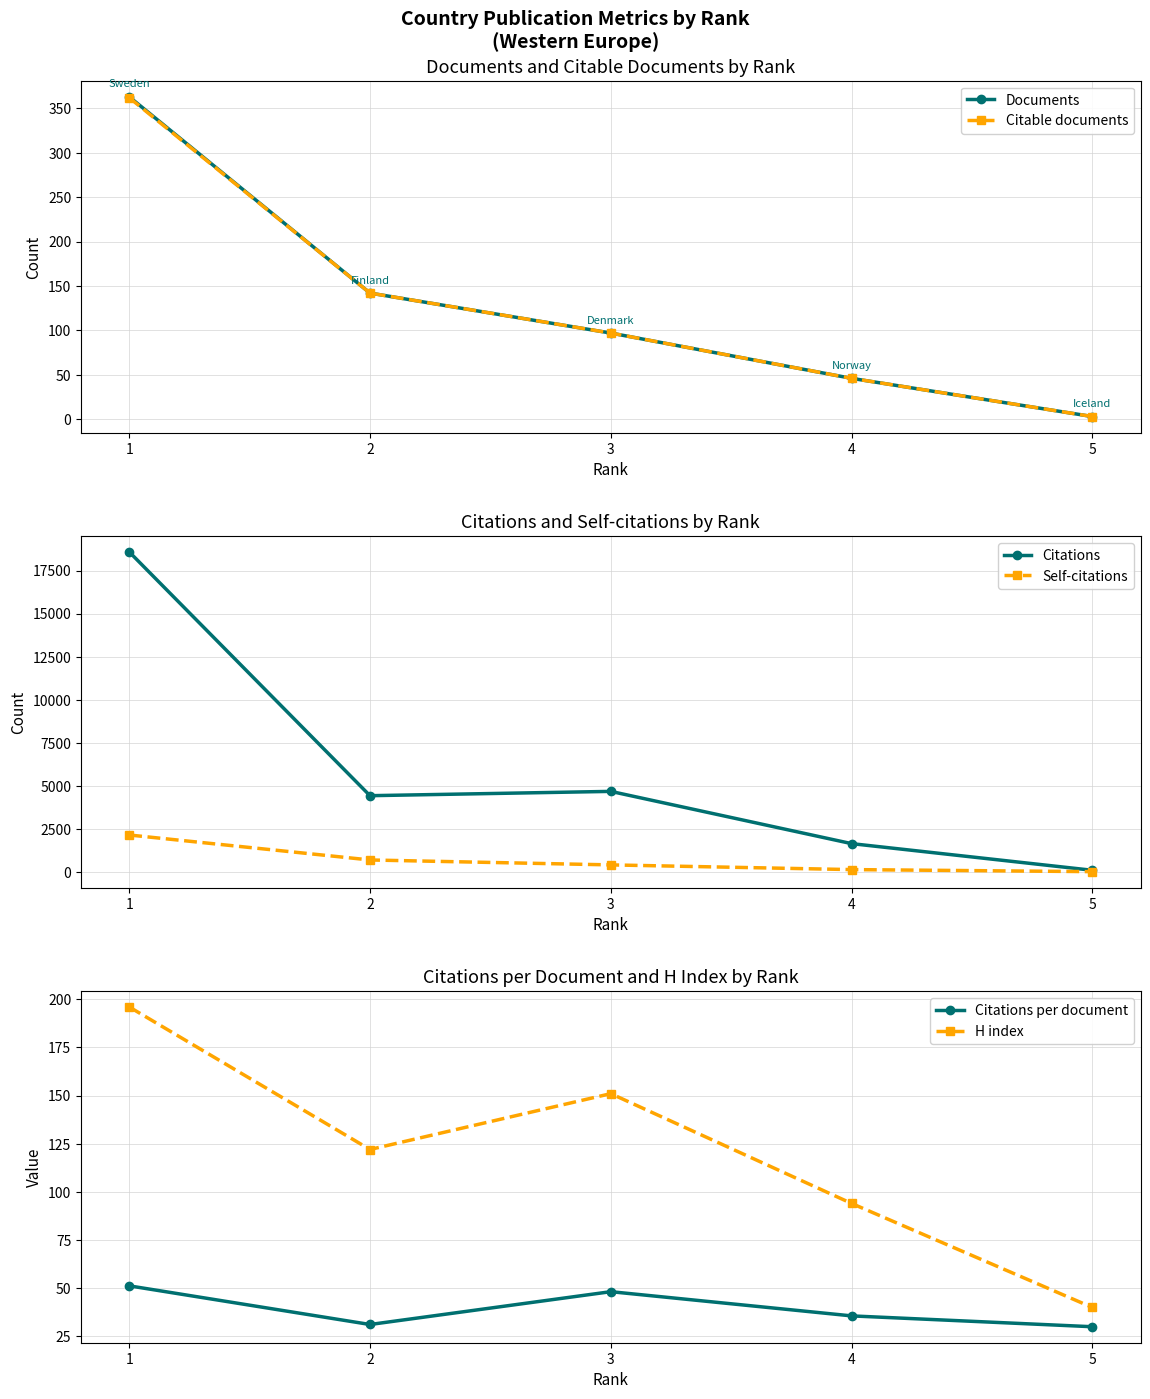

Reading left to right, list all the values displayed in this chart.

Documents: 1=363.0	2=142.0	3=97.0	4=46.0	5=3.0
Citable documents: 1=362.0	2=142.0	3=97.0	4=46.0	5=3.0
Citations: 1=18595.0	2=4425.0	3=4675.0	4=1639.0	5=90.0
Self-citations: 1=2141.0	2=689.0	3=403.0	4=130.0	5=11.0
Citations per document: 1=51.2	2=31.2	3=48.2	4=35.6	5=30.0
H index: 1=196.0	2=122.0	3=151.0	4=94.0	5=40.0